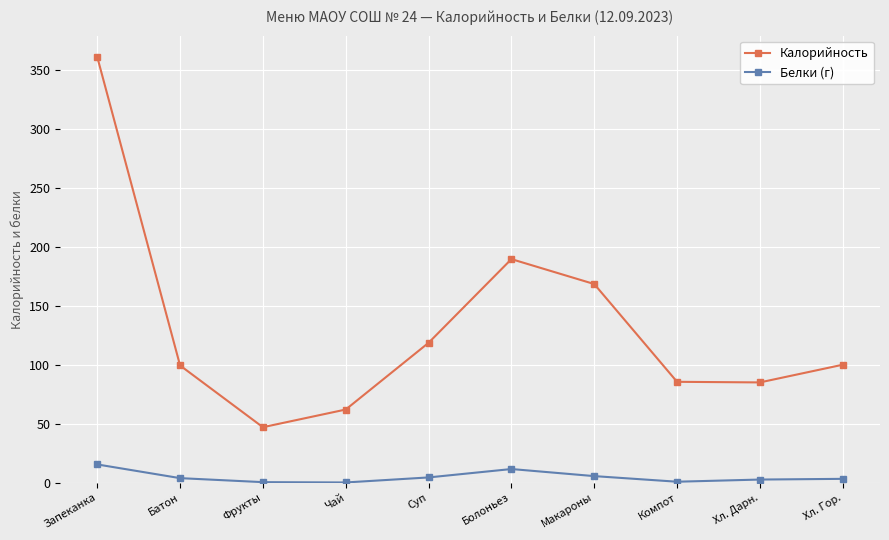

Is it true that Калорийность equals 189.6 at Болоньез?

True